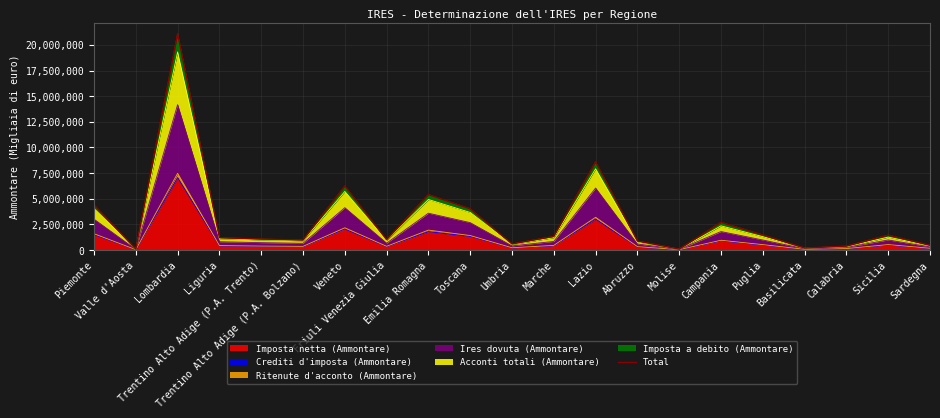

What is the minimum value shown in the chart?

78438